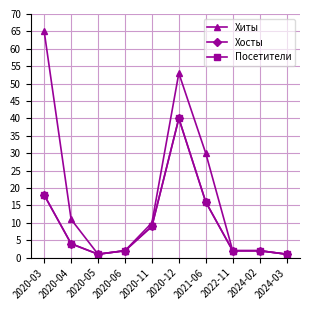

True or false: Хиты and Хосты cross at least once.

False